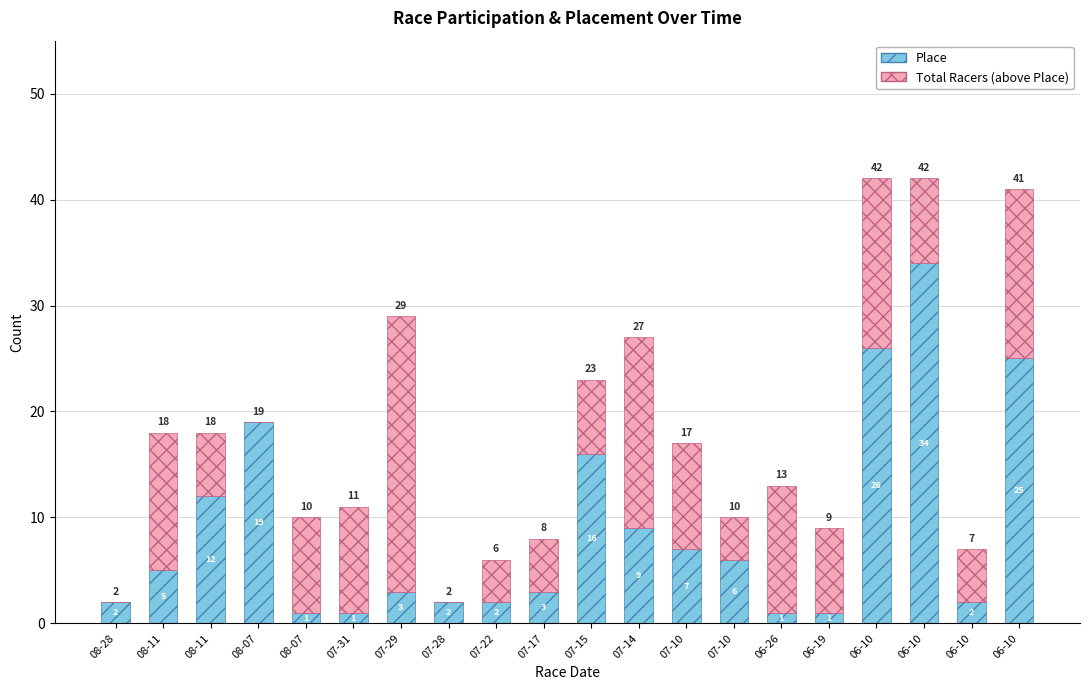

What is the difference between the second highest and second lowest values in the Total Racers (above Place) series?

18